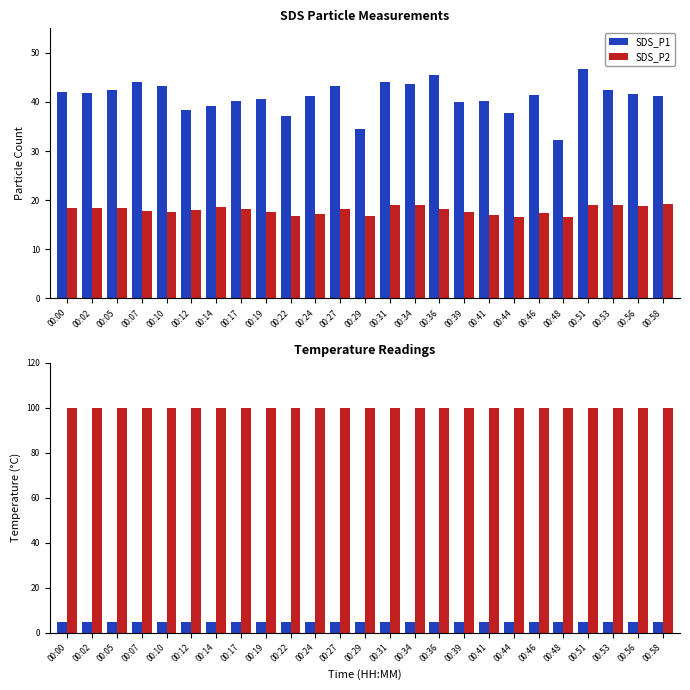

How many values in the SDS_P1 series are below 41?

10